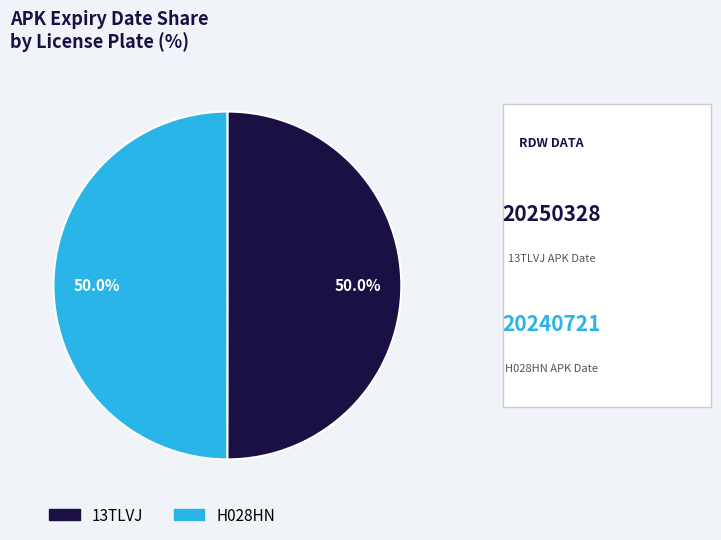

What is the ratio of the value at H028HN to the value at 13TLVJ?

1.0